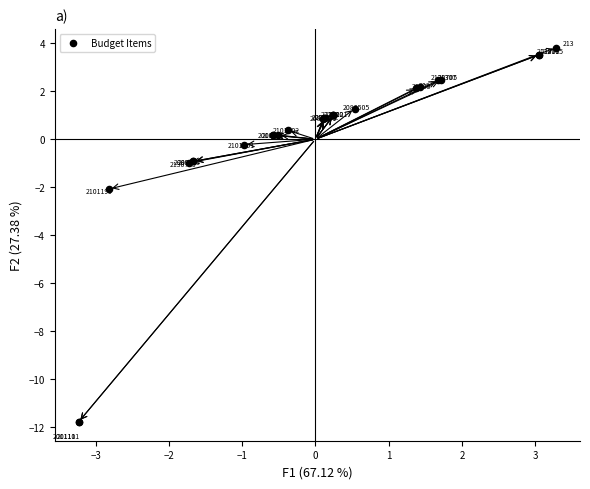

What Y value in the scatter plot is closest to -3?

-2.1